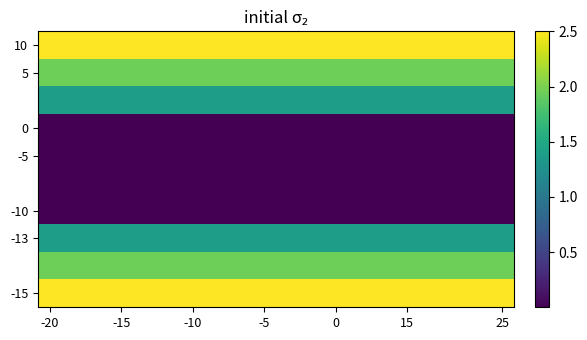

How many series are shown in this chart?

10